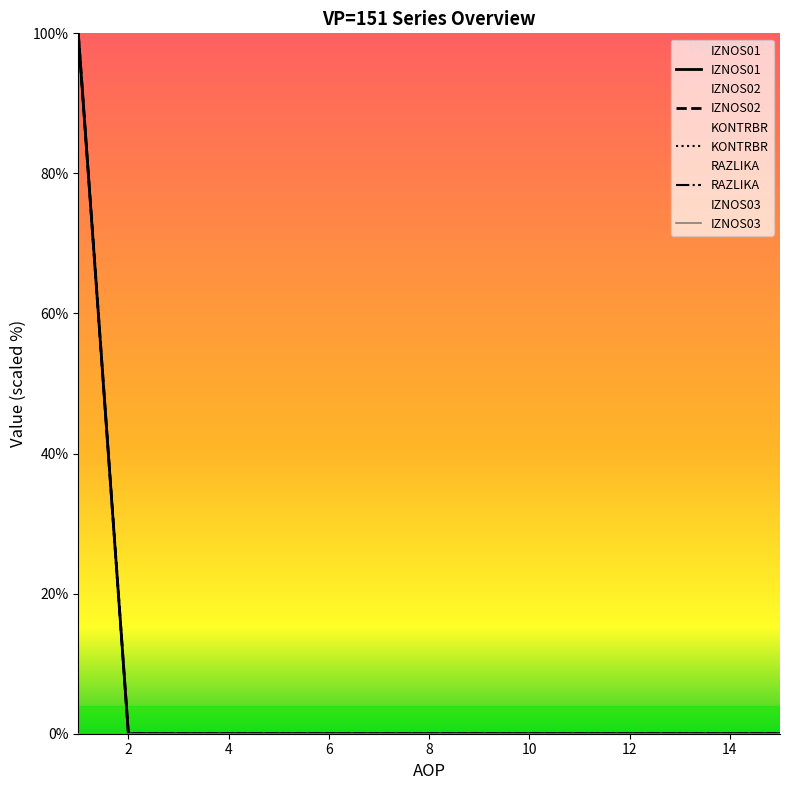

True or false: KONTRBR and IZNOS01 cross at least once.

False